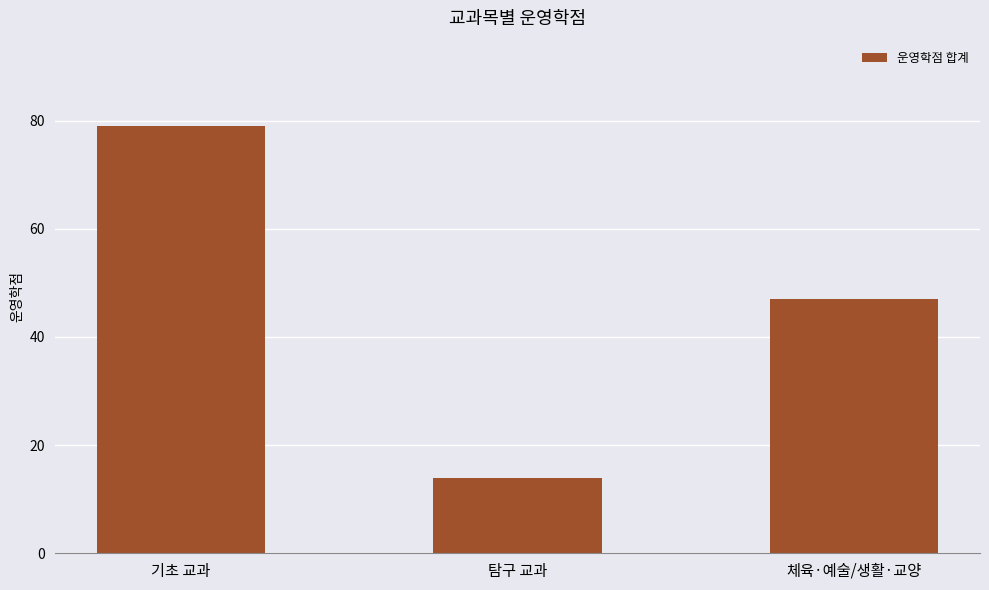

What is the label of the 2nd bar from the left?

탐구 교과